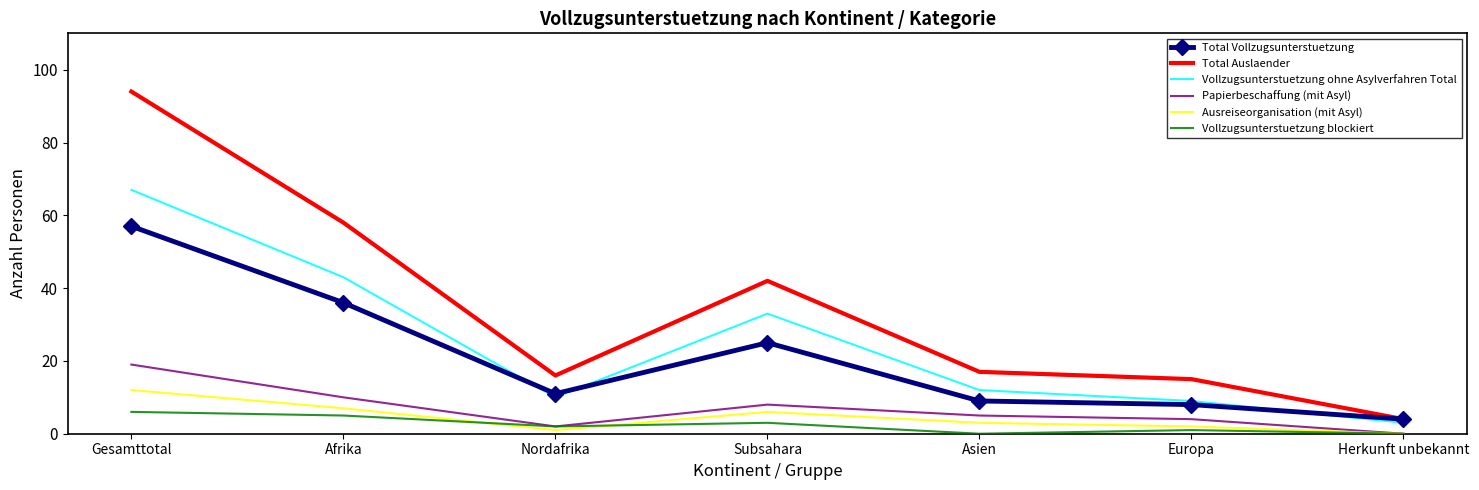

What is the maximum value for Papierbeschaffung (mit Asyl)?

19